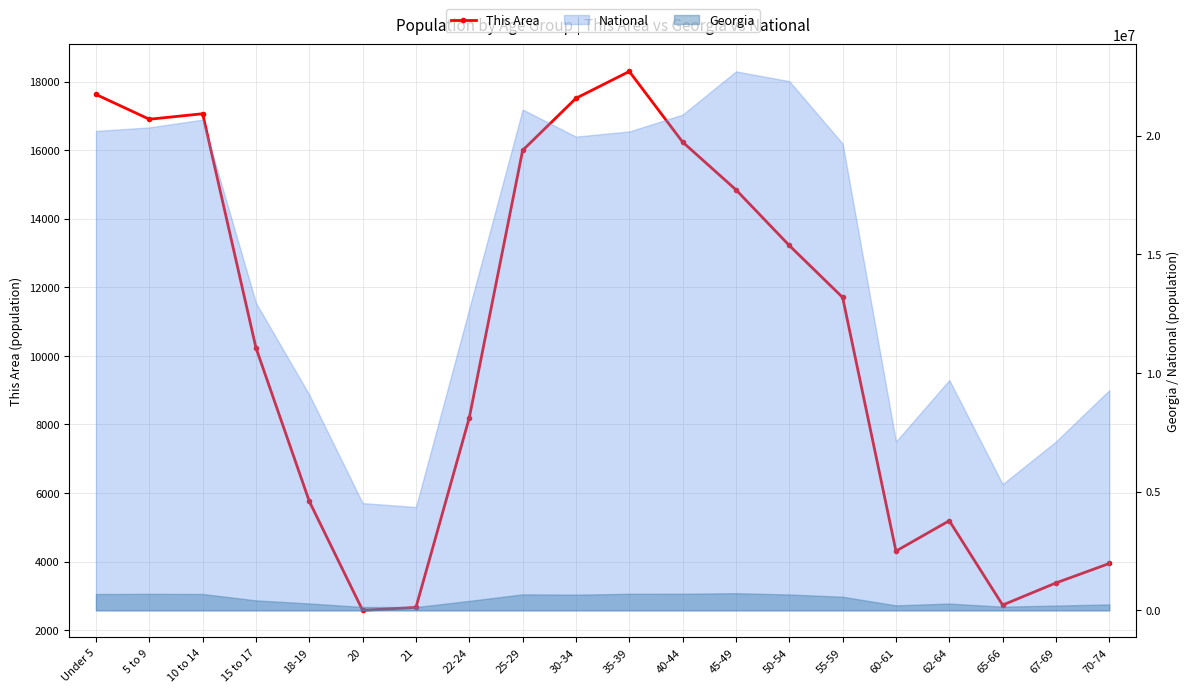

At which category does the data reach its first local valley?

5 to 9